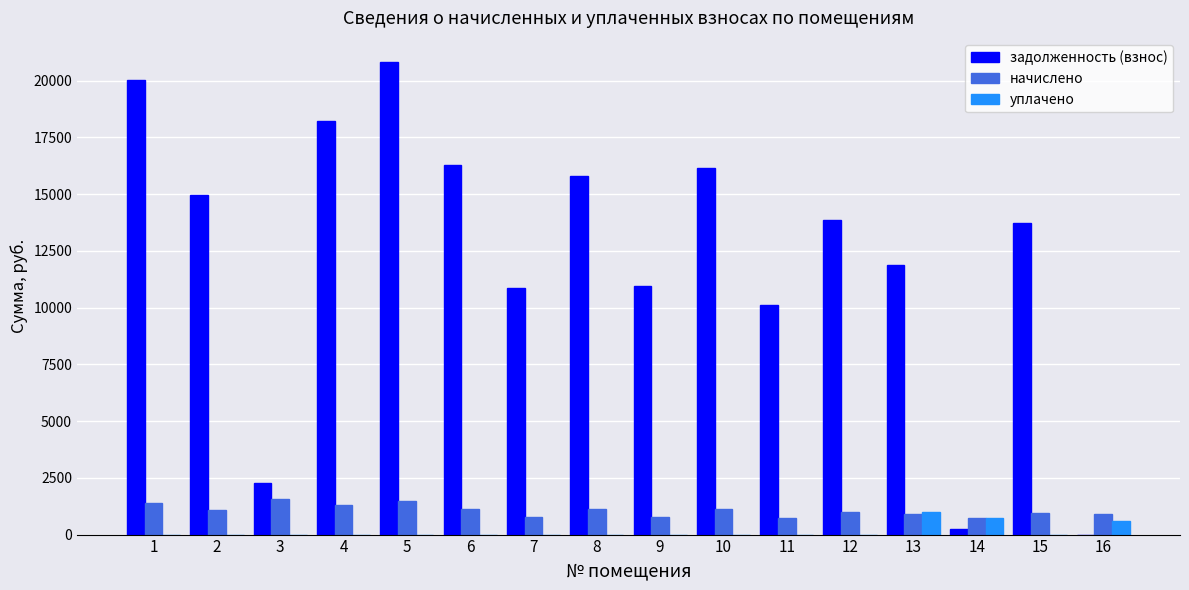

What is the maximum value for начислено?

1571.7